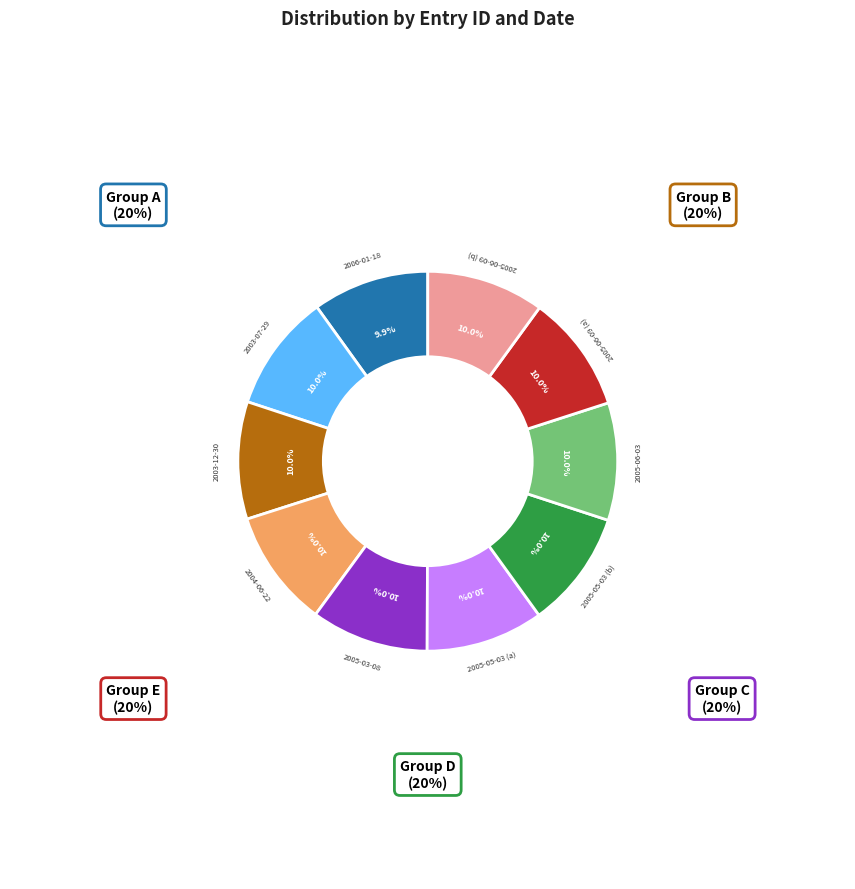

How many segments does this pie chart have?

10